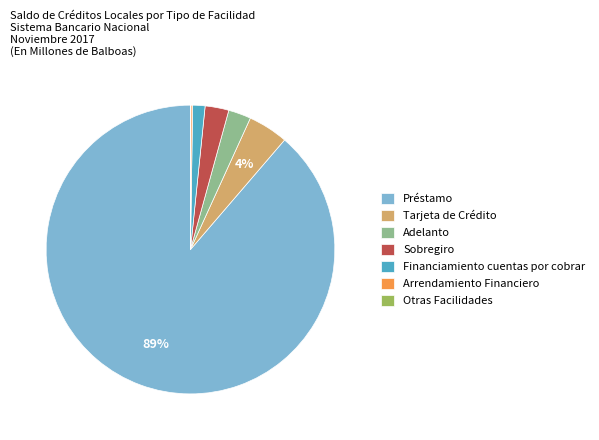

True or false: Financiamiento cuentas por cobrar accounts for 1% of the total.

True